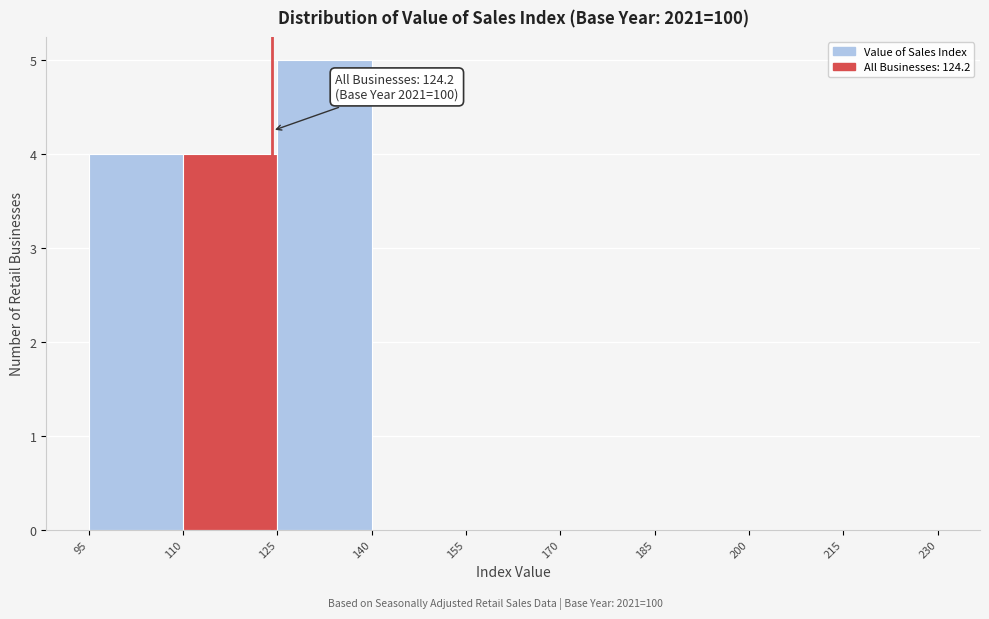

Which range on the x-axis has the tallest bar?

125 to 140